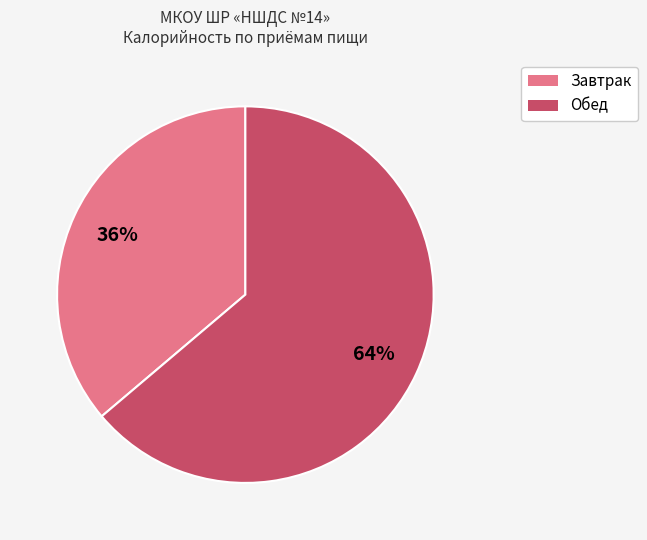

Count the number of slices in the pie.

2